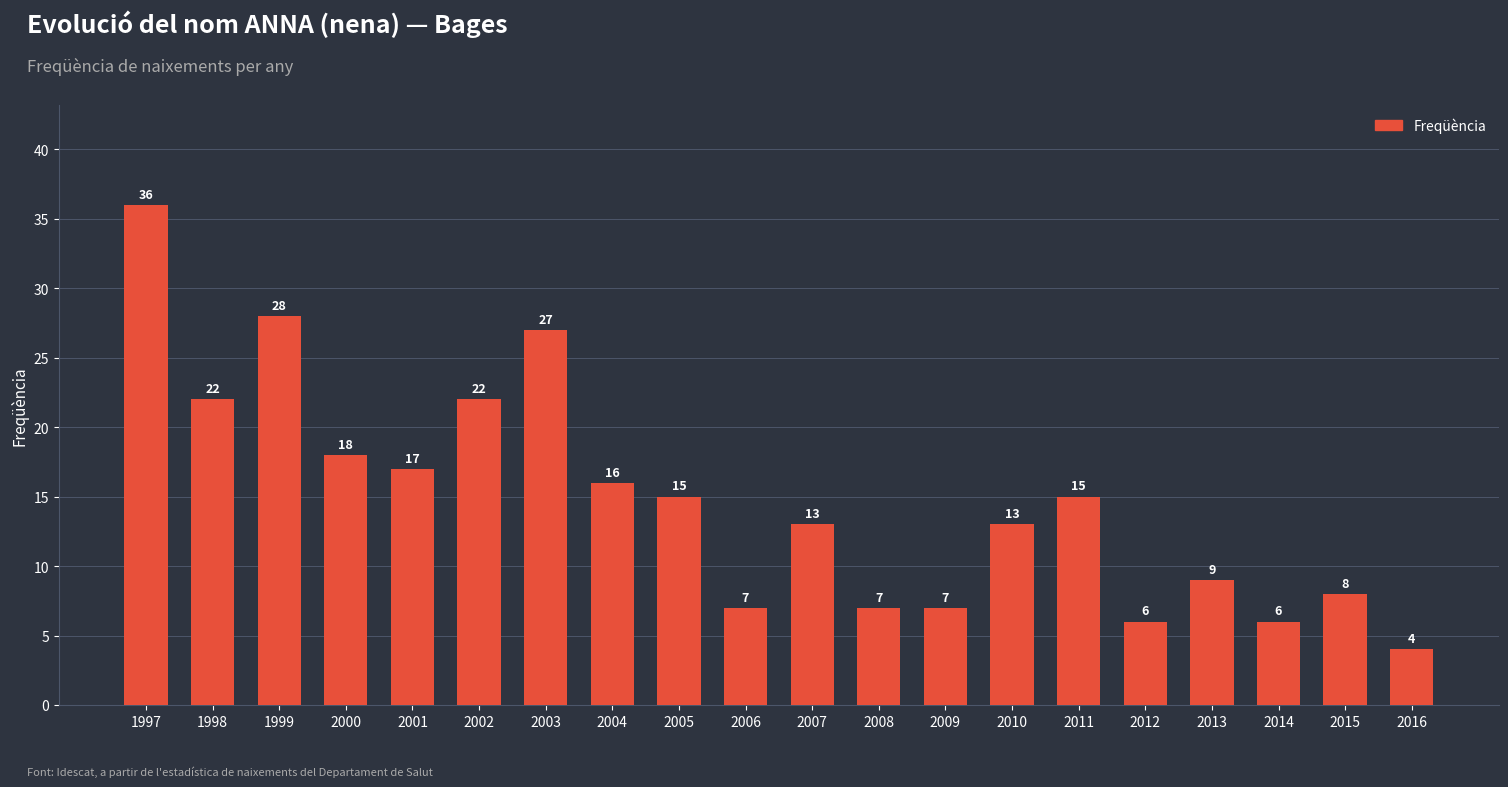

Reading left to right, what are all the values shown in this chart?

1997=36	1998=22	1999=28	2000=18	2001=17	2002=22	2003=27	2004=16	2005=15	2006=7	2007=13	2008=7	2009=7	2010=13	2011=15	2012=6	2013=9	2014=6	2015=8	2016=4